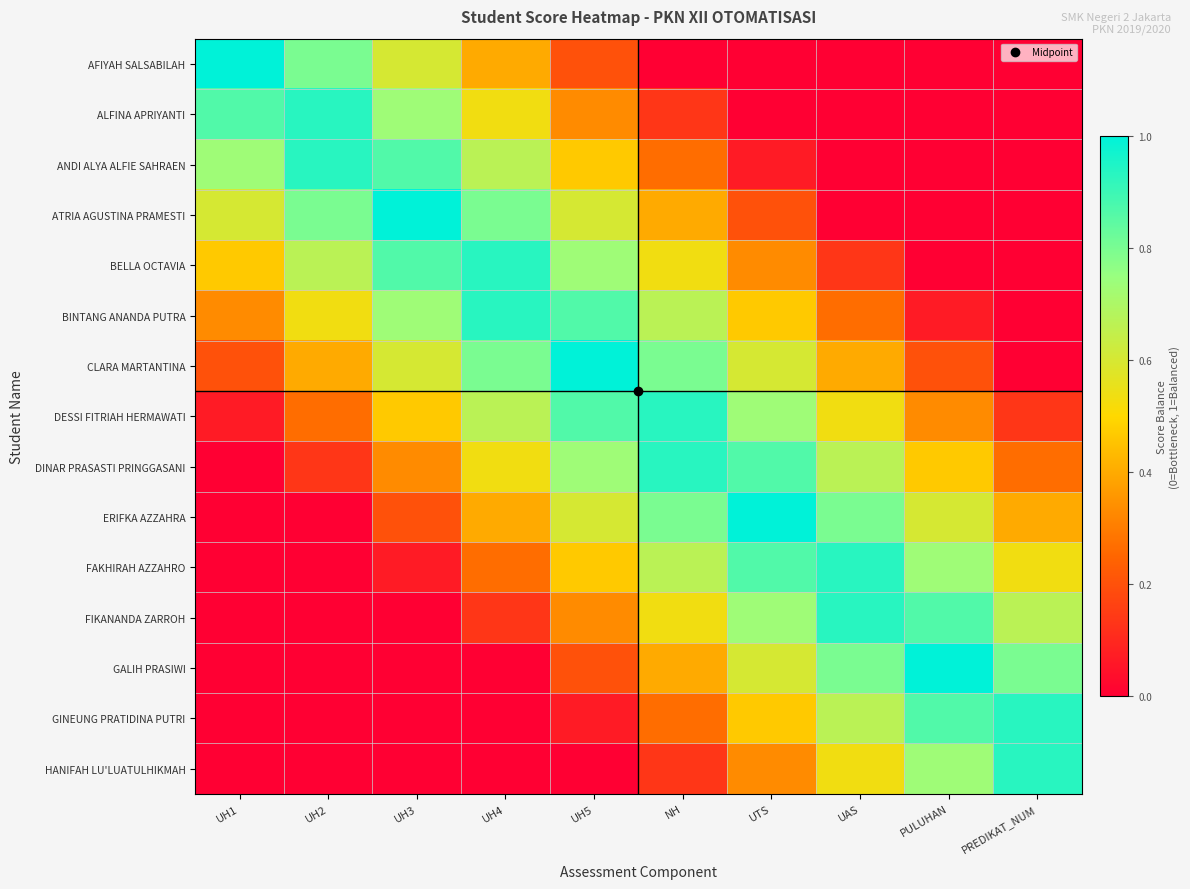

How many distinct data groups are displayed?

15